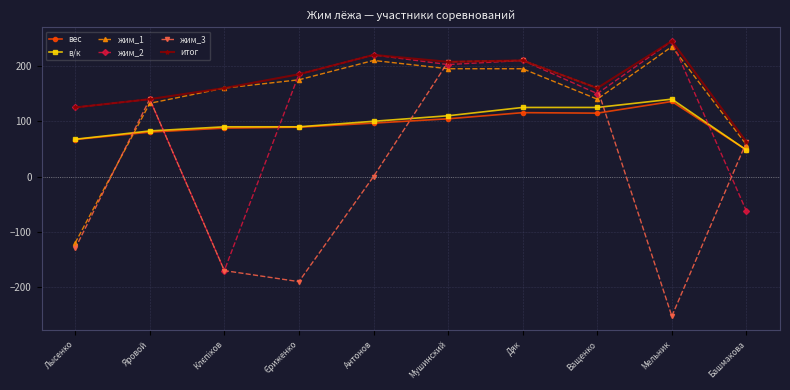

How many intersections are there between жим_3 and вес?

5